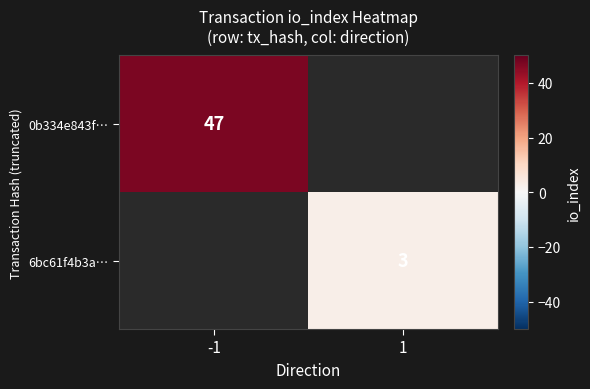

True or false: 0b334e843f… has a value of 47 at -1.

True